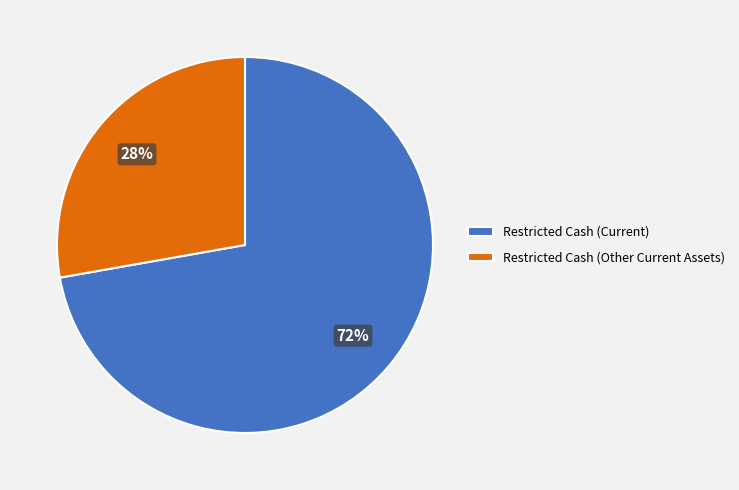

Which category accounts for the majority?

Restricted Cash (Current)